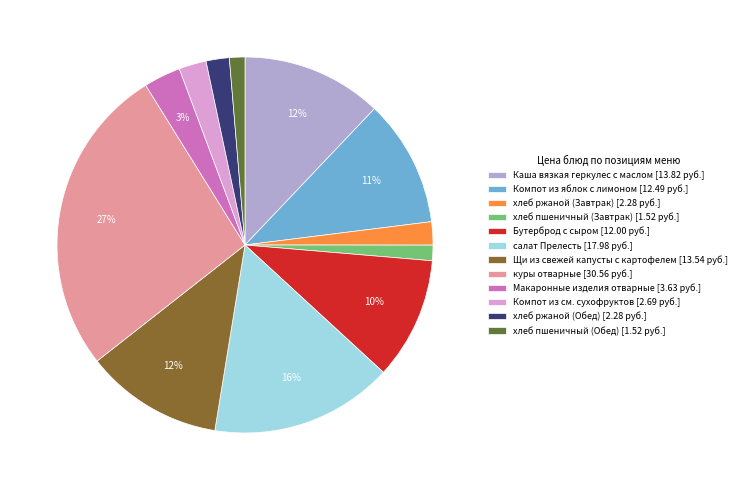

How many slices are in this pie chart?

12